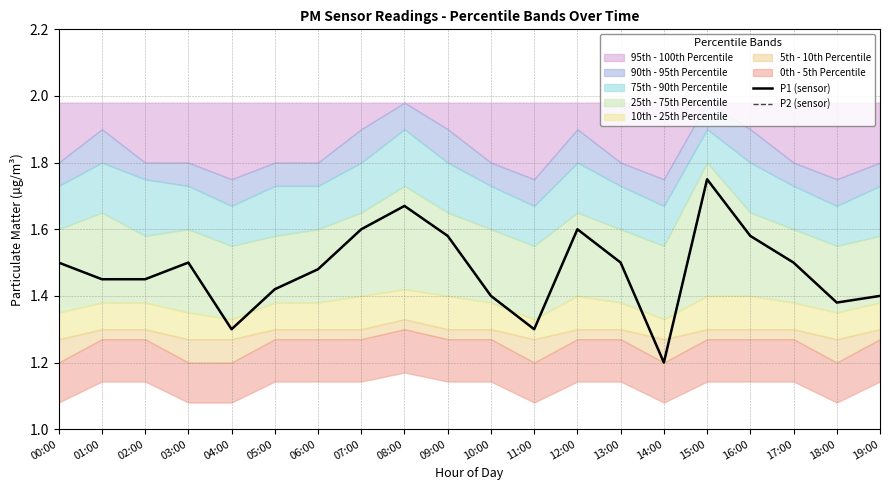

List the labels in order of P2 (sensor) value, smallest first.

14:00, 04:00, 11:00, 18:00, 10:00, 19:00, 05:00, 01:00, 02:00, 06:00, 00:00, 03:00, 13:00, 17:00, 09:00, 16:00, 07:00, 12:00, 08:00, 15:00